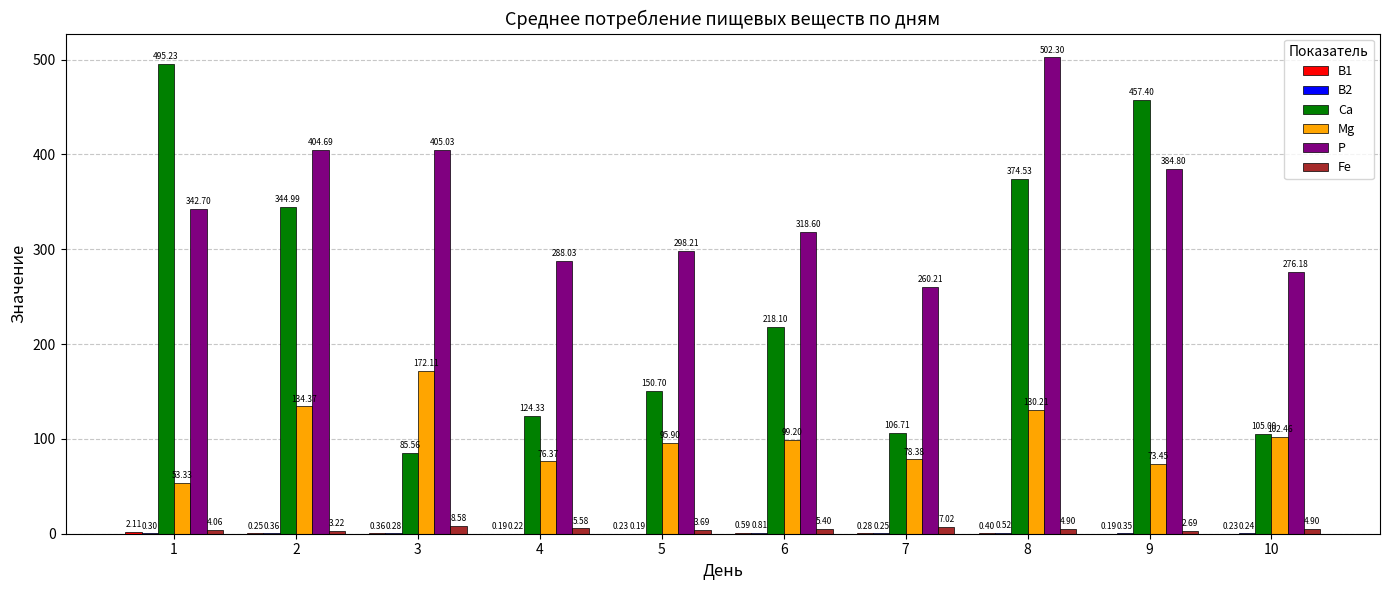

What is the total value across all series at 10?

489.0